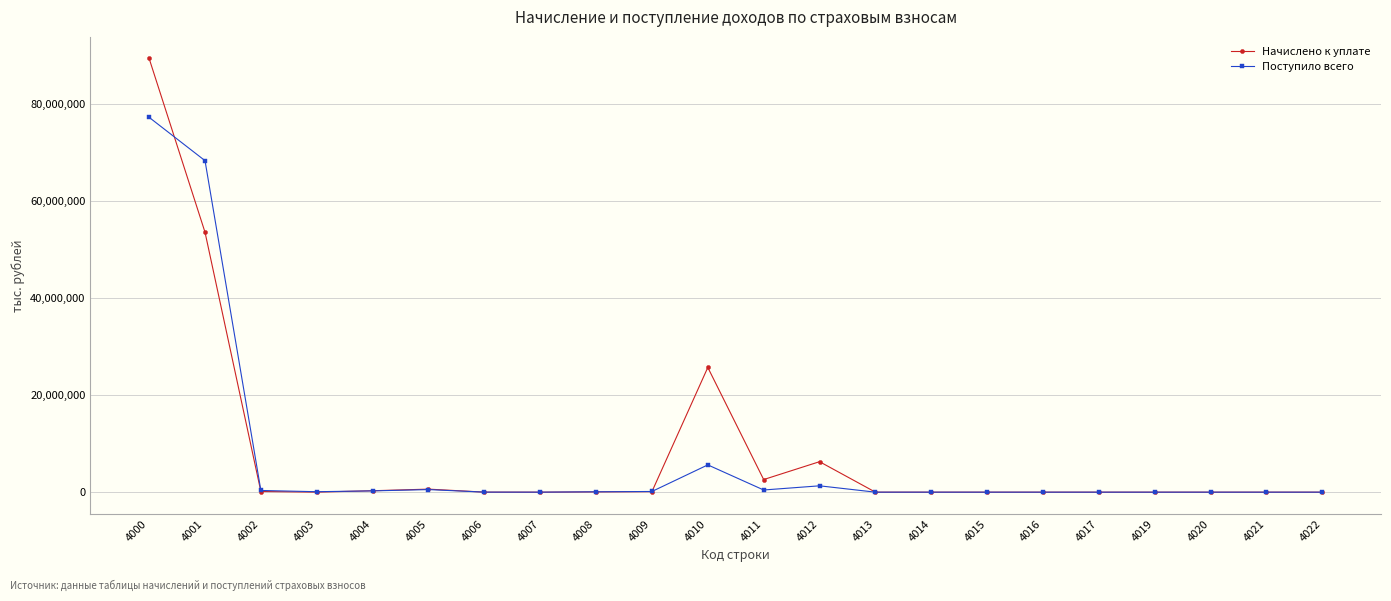

How many categories are shown in the chart?

22